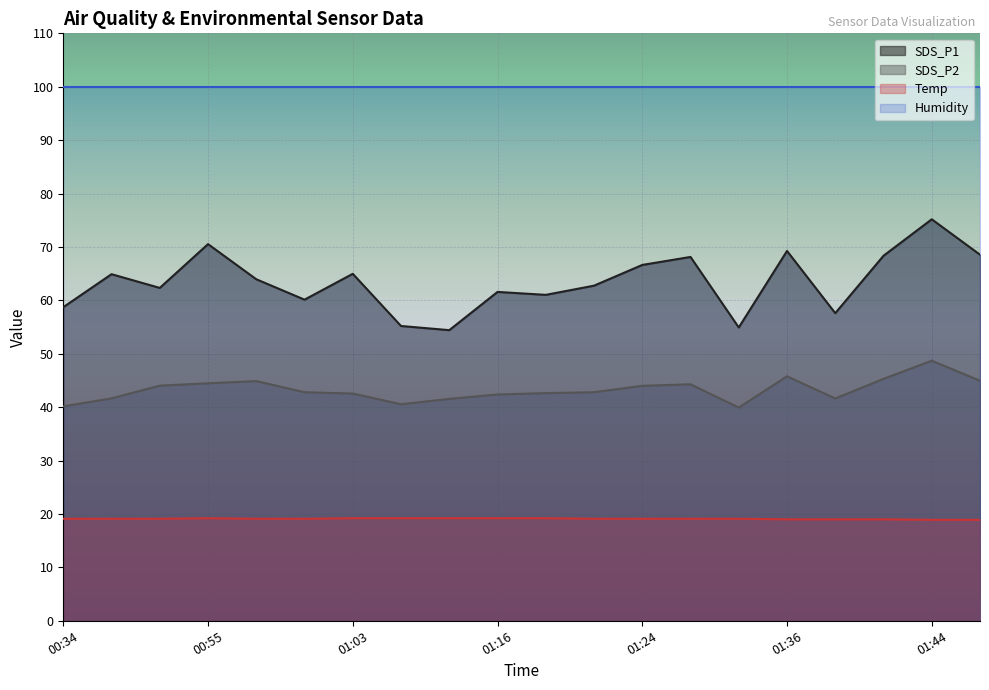

What is the average value of the SDS_P1 series?

63.5